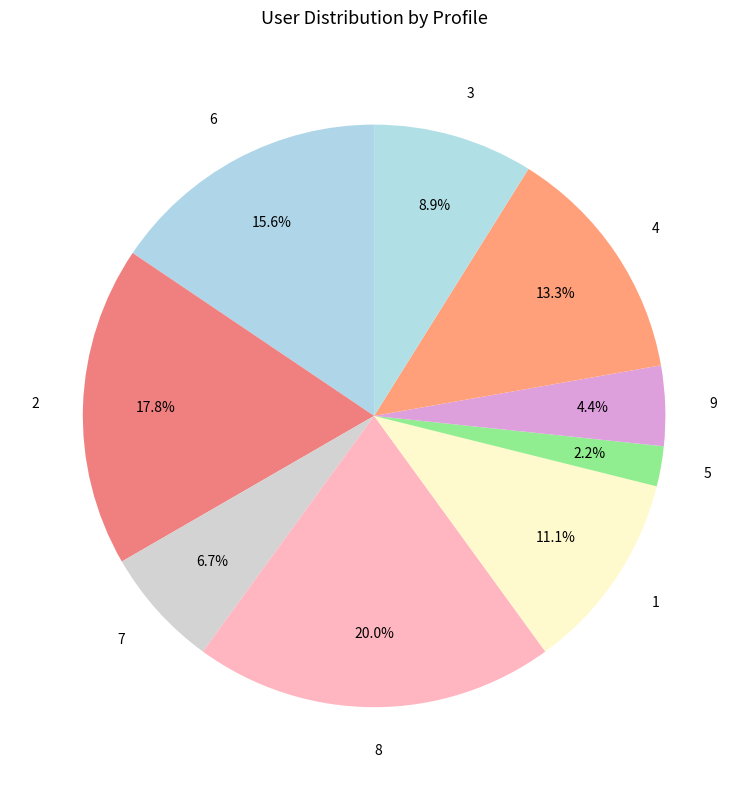

Combined, what portion of the pie is 6 and 9?

20.0%